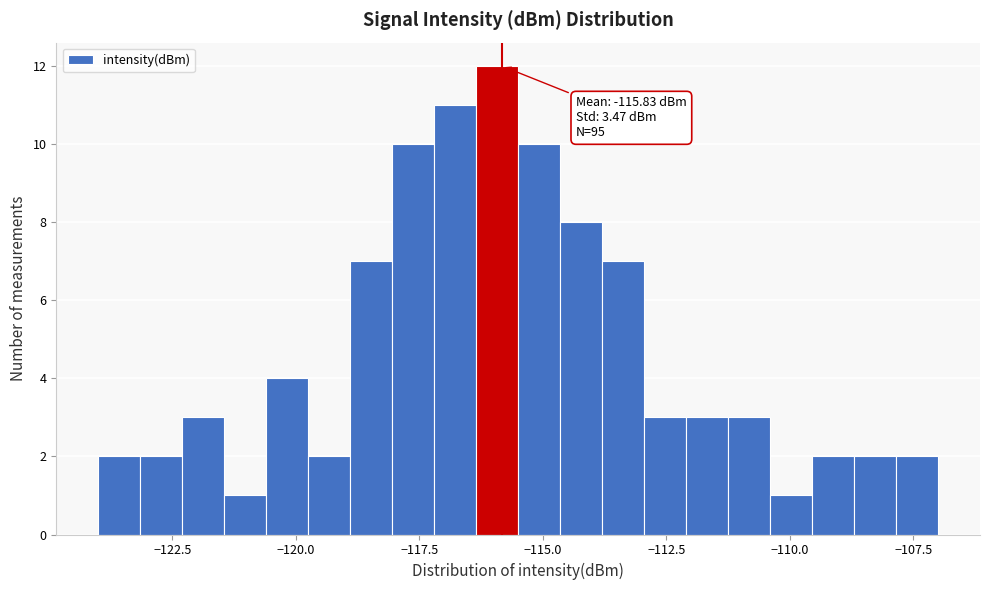

Read against the x-axis, roughly where is the centre of the tallest bar?

-116.0